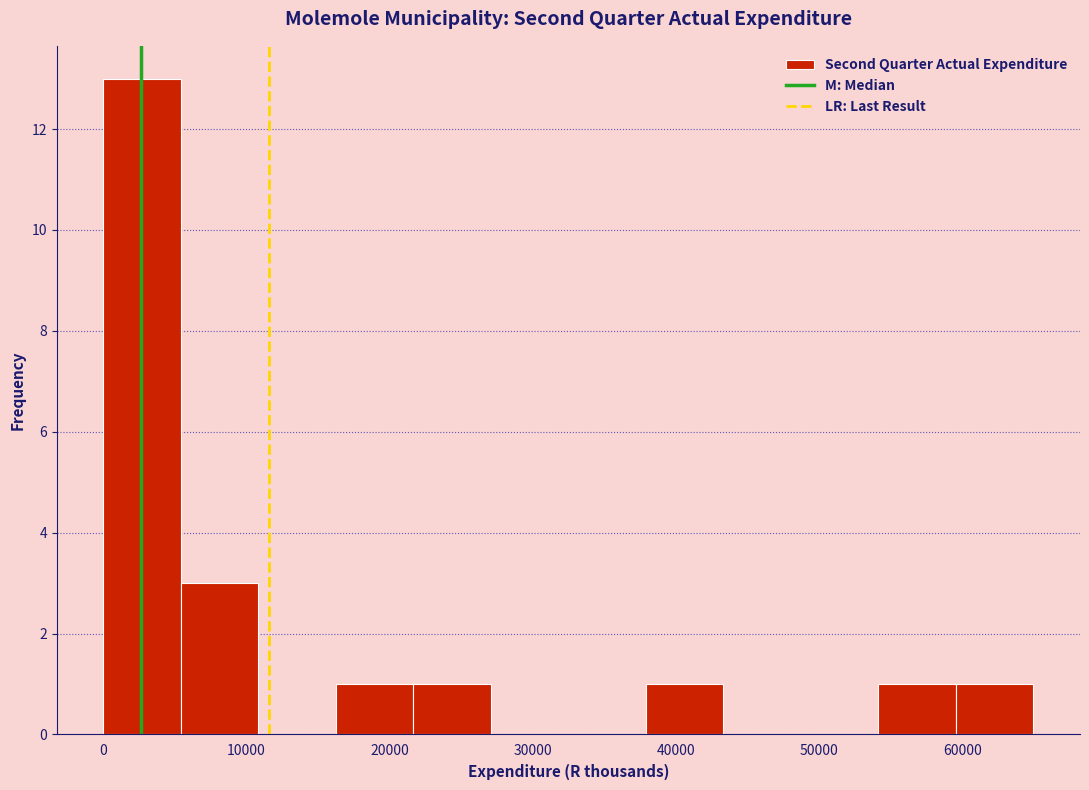

Reading left to right, list every bar in this chart as the range it spans on the x-axis followed by its height. Neither the bar edges nor the heights are printed on the chart, so give them approximately, as read against the axes.

0 to 5000: 13
5000 to 11000: 3
11000 to 16000: 0
16000 to 22000: 1
22000 to 27000: 1
27000 to 32000: 0
32000 to 38000: 0
38000 to 43000: 1
43000 to 49000: 0
49000 to 54000: 0
54000 to 60000: 1
60000 to 65000: 1